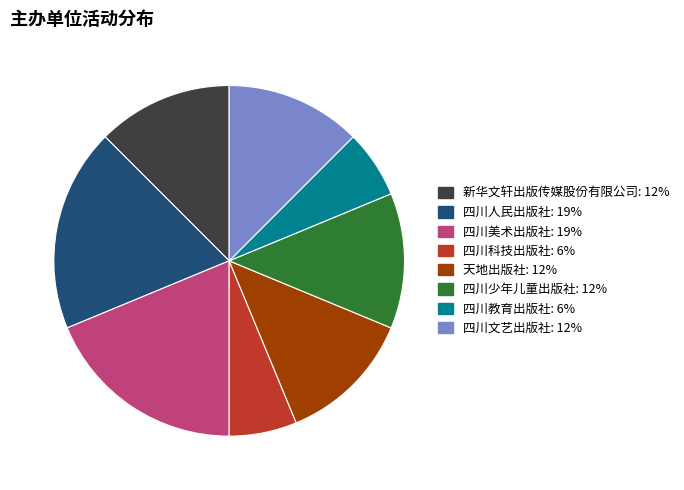

Is there a majority slice in this chart?

No